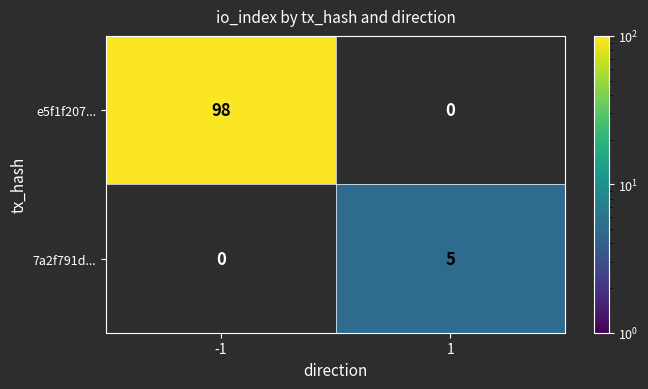

At how many categories does at least one series exceed 87?

1